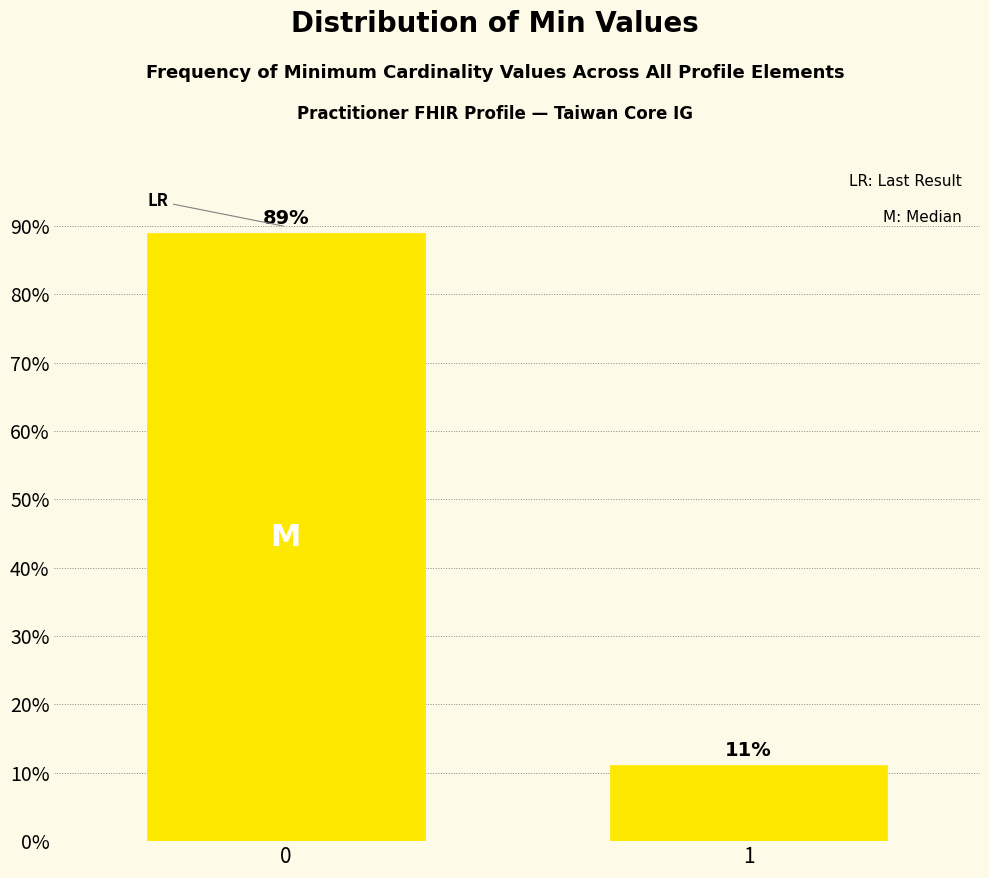

What is the greatest value displayed?

88.9